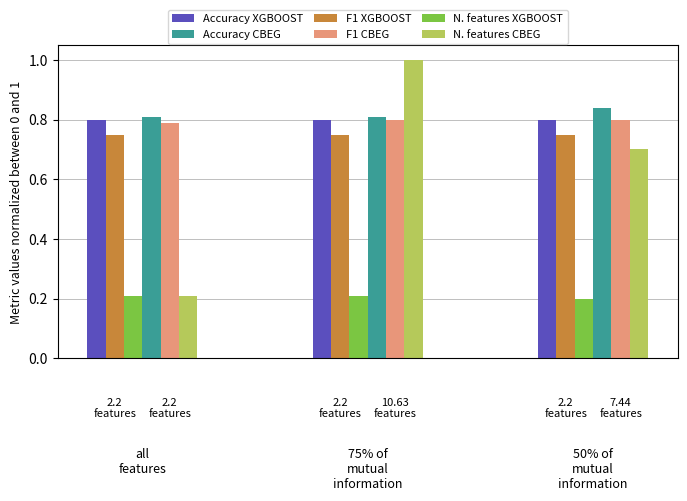

At how many categories does at least one series exceed 0?

3